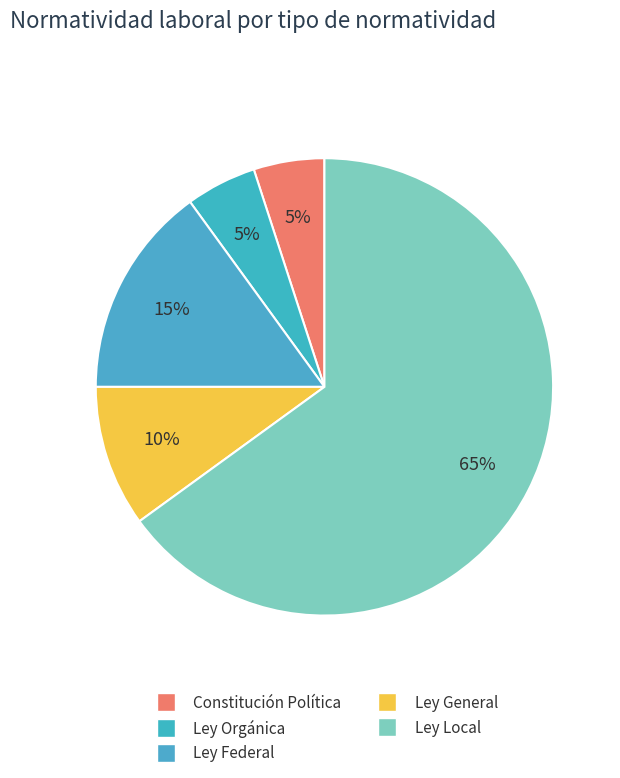

Which slice is the smallest?

Constitución Política